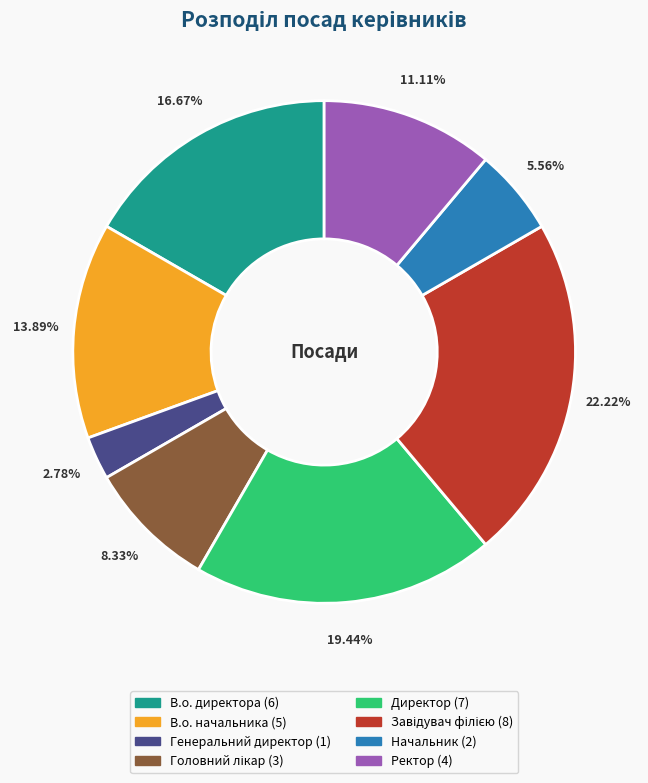

What is the smallest slice in the pie chart?

Генеральний директор